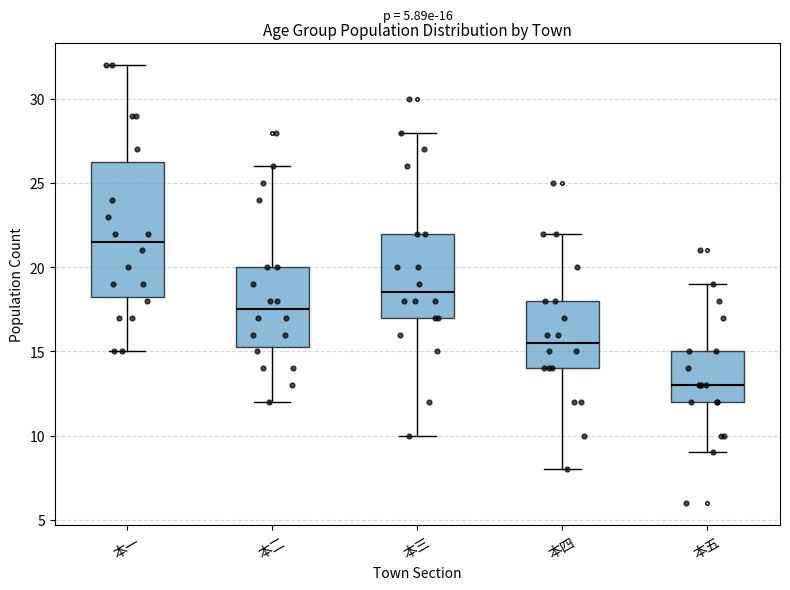

Which box's median line is the lowest?

本五